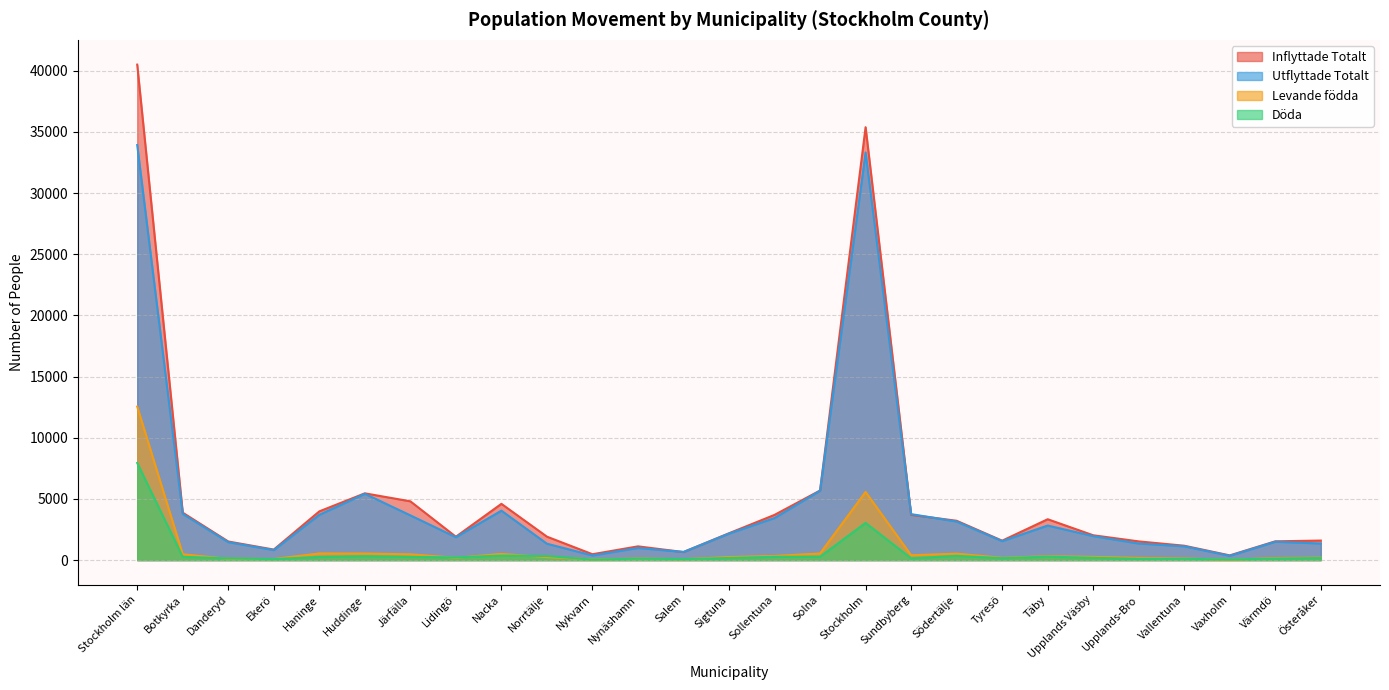

What is the sum of all Levande födda values?

25092